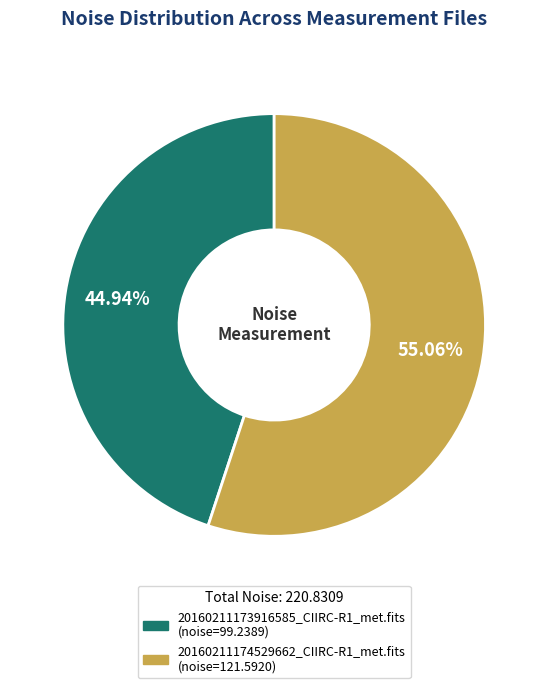

To the nearest percent, what is the difference between the largest and smallest slice percentages?

10%